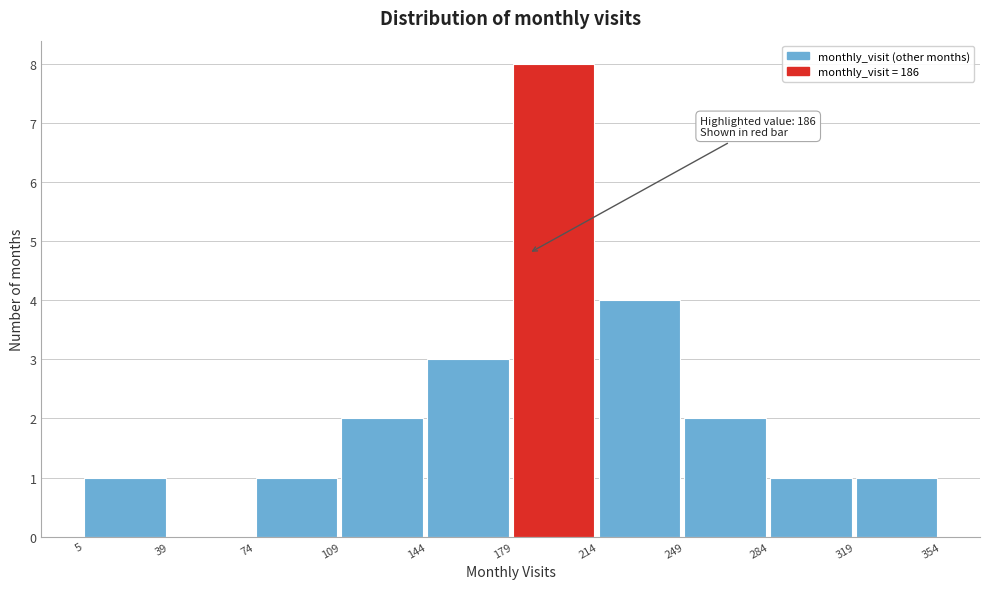

Over which range of the x-axis is the bar tallest?

179 to 214